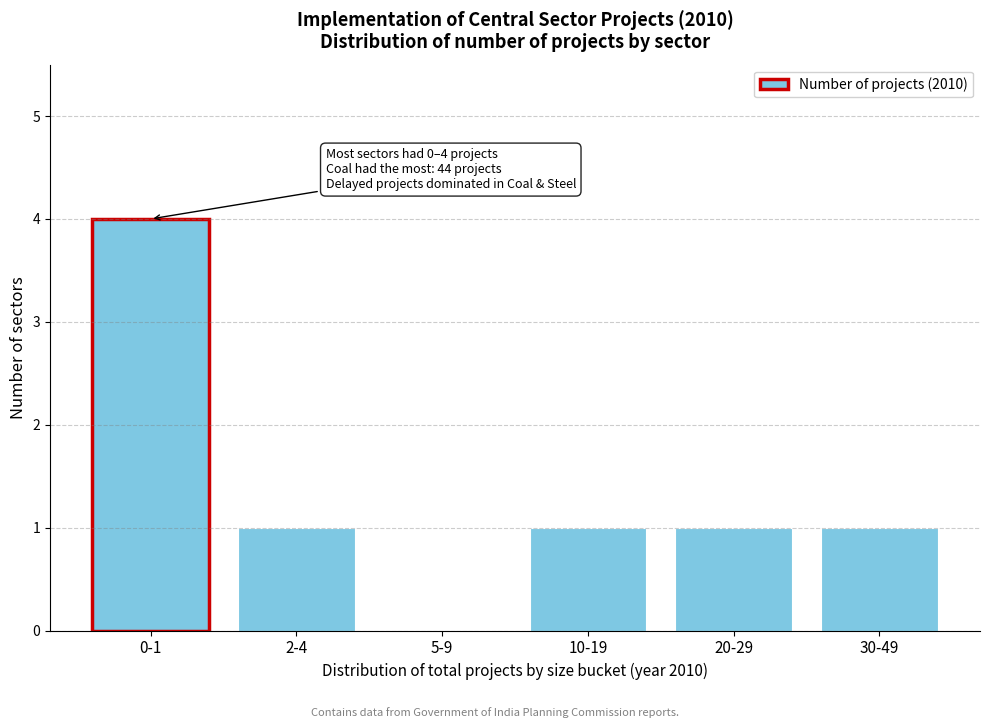

Reading left to right, what are all the values shown in this chart?

0-1=4	2-4=1	5-9=0	10-19=1	20-29=1	30-49=1